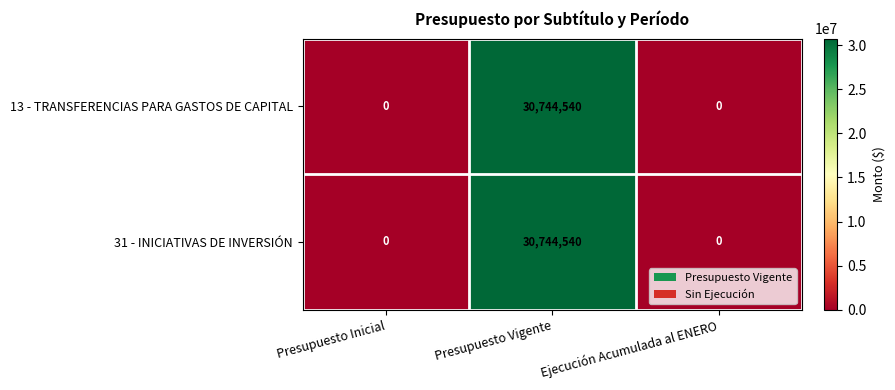

Is it true that 13 - TRANSFERENCIAS PARA GASTOS DE CAPITAL equals 10541022 at Ejecución Acumulada al ENERO?

False